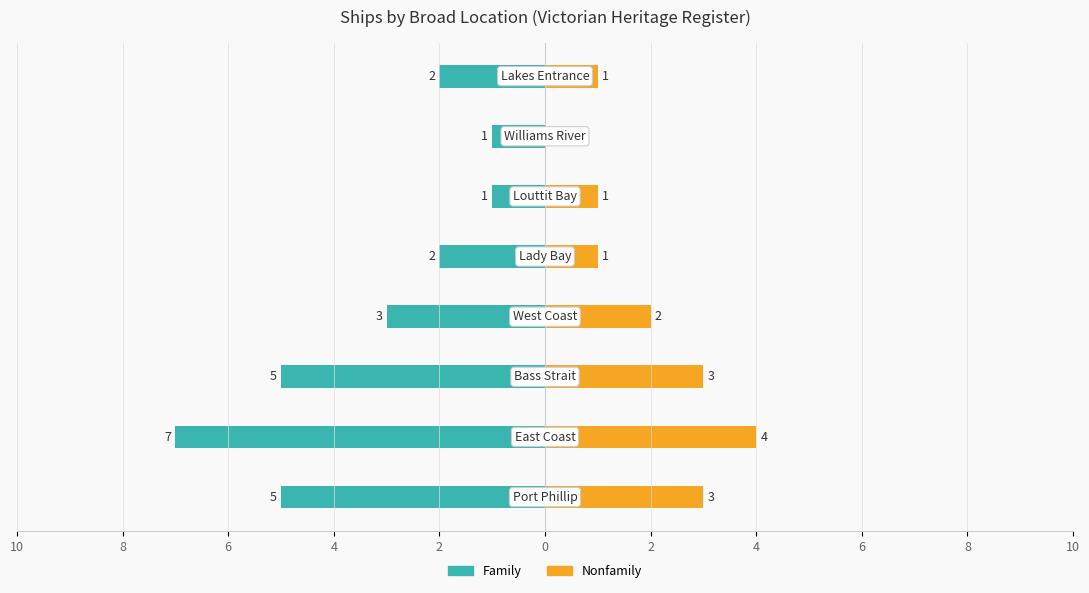

Reading right to left, what are all the values shown in this chart?

Family: -2	-1	-1	-2	-3	-5	-7	-5
Nonfamily: 1	0	1	1	2	3	4	3